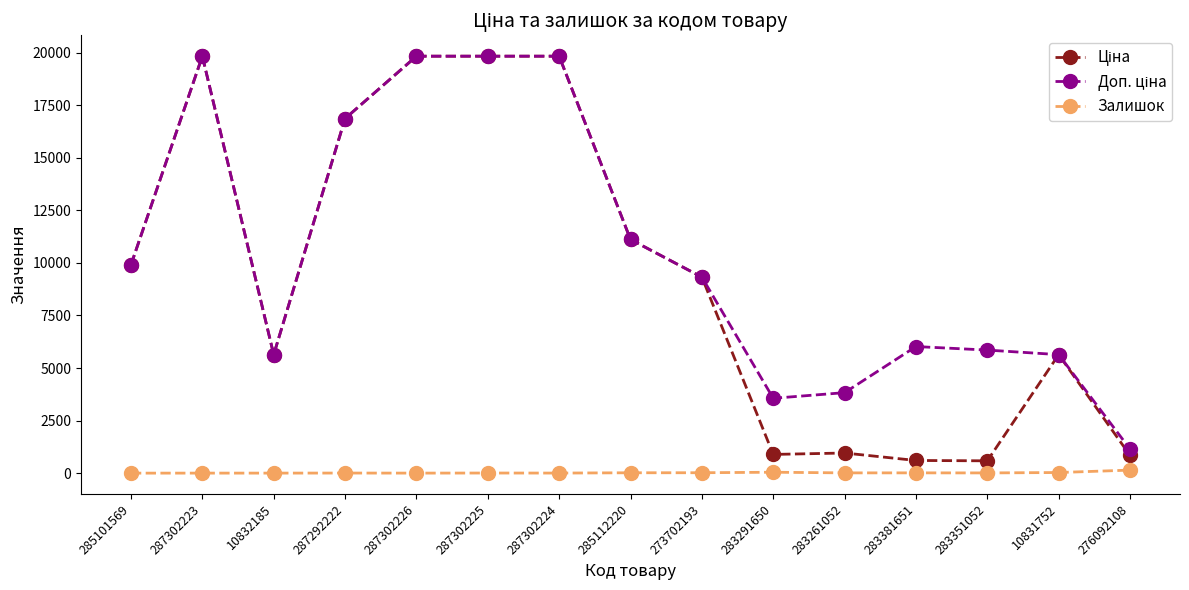

What is the sum of all Ціна values?

141680.1